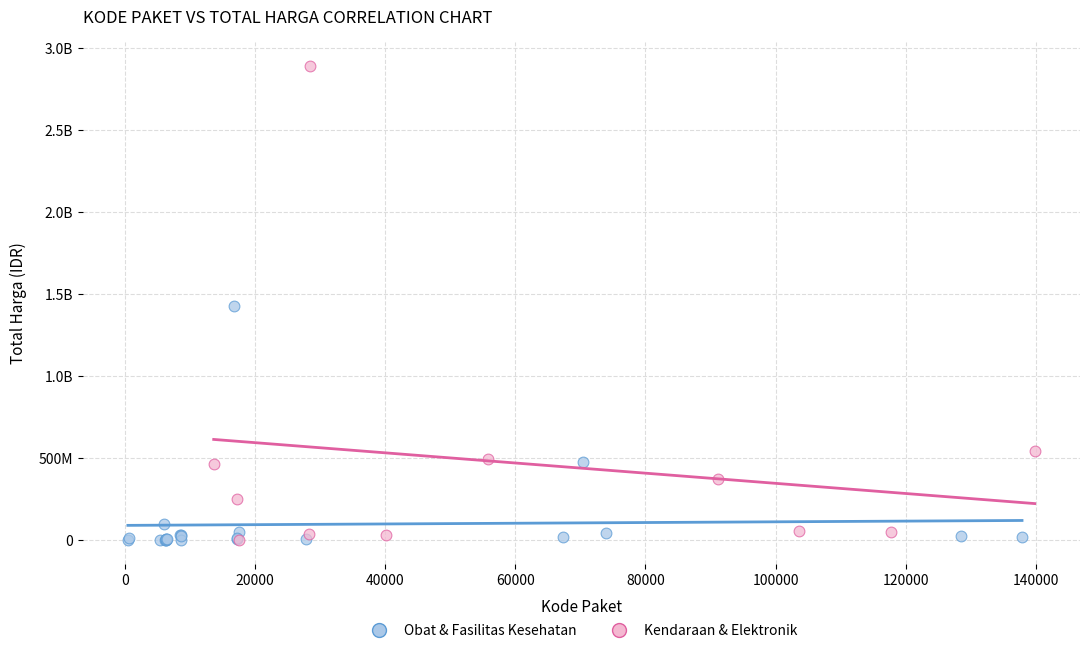

What are all the series names shown in the legend?

Obat & Fasilitas Kesehatan, Kendaraan & Elektronik